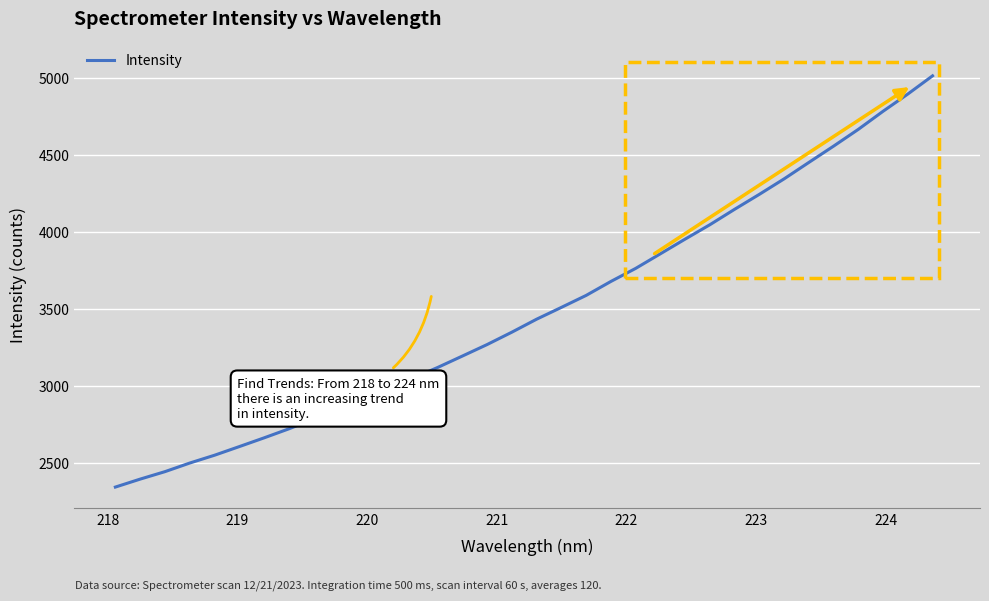

What is the greatest value displayed?

5012.9